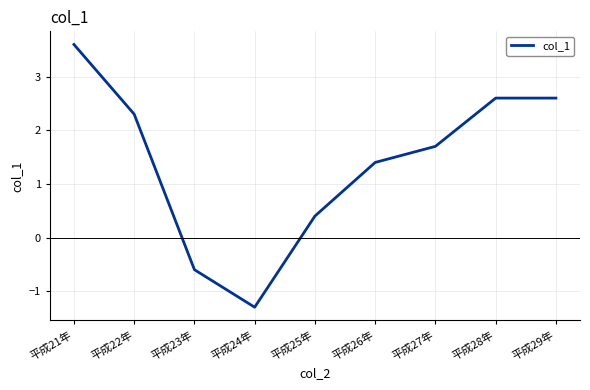

What position from the left is 平成25年?

5